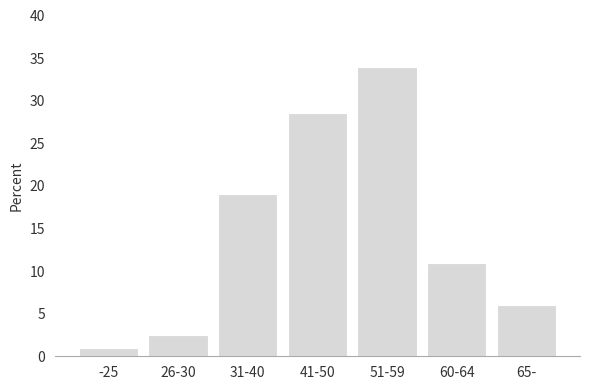

Reading left to right, list all the values displayed in this chart.

1.0	2.5	19.0	28.5	34.0	11.0	6.0